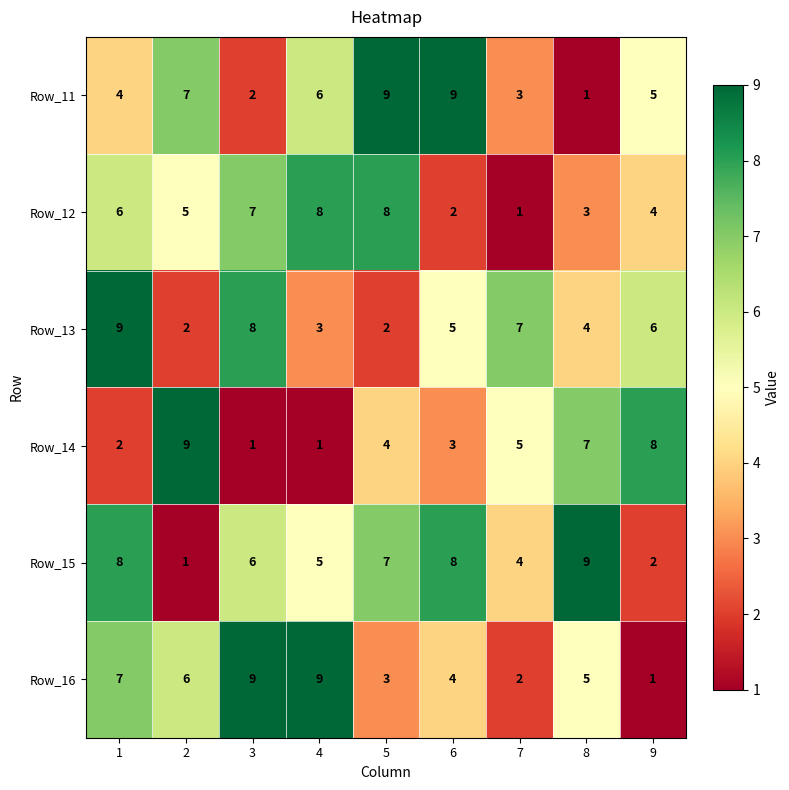

Rank the series at 8 from highest to lowest value.

Row_15, Row_14, Row_16, Row_13, Row_12, Row_11